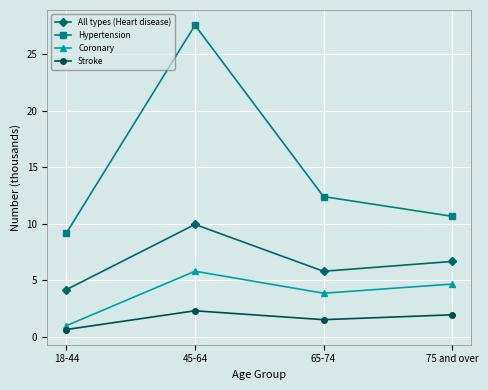

In Stroke, how many points are lower than both neighbors (excluding endpoints)?

1